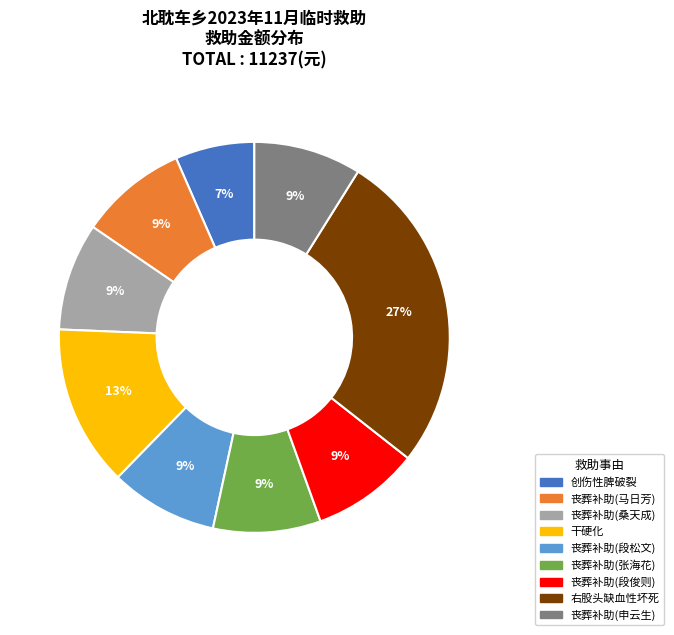

How many segments does this pie chart have?

9